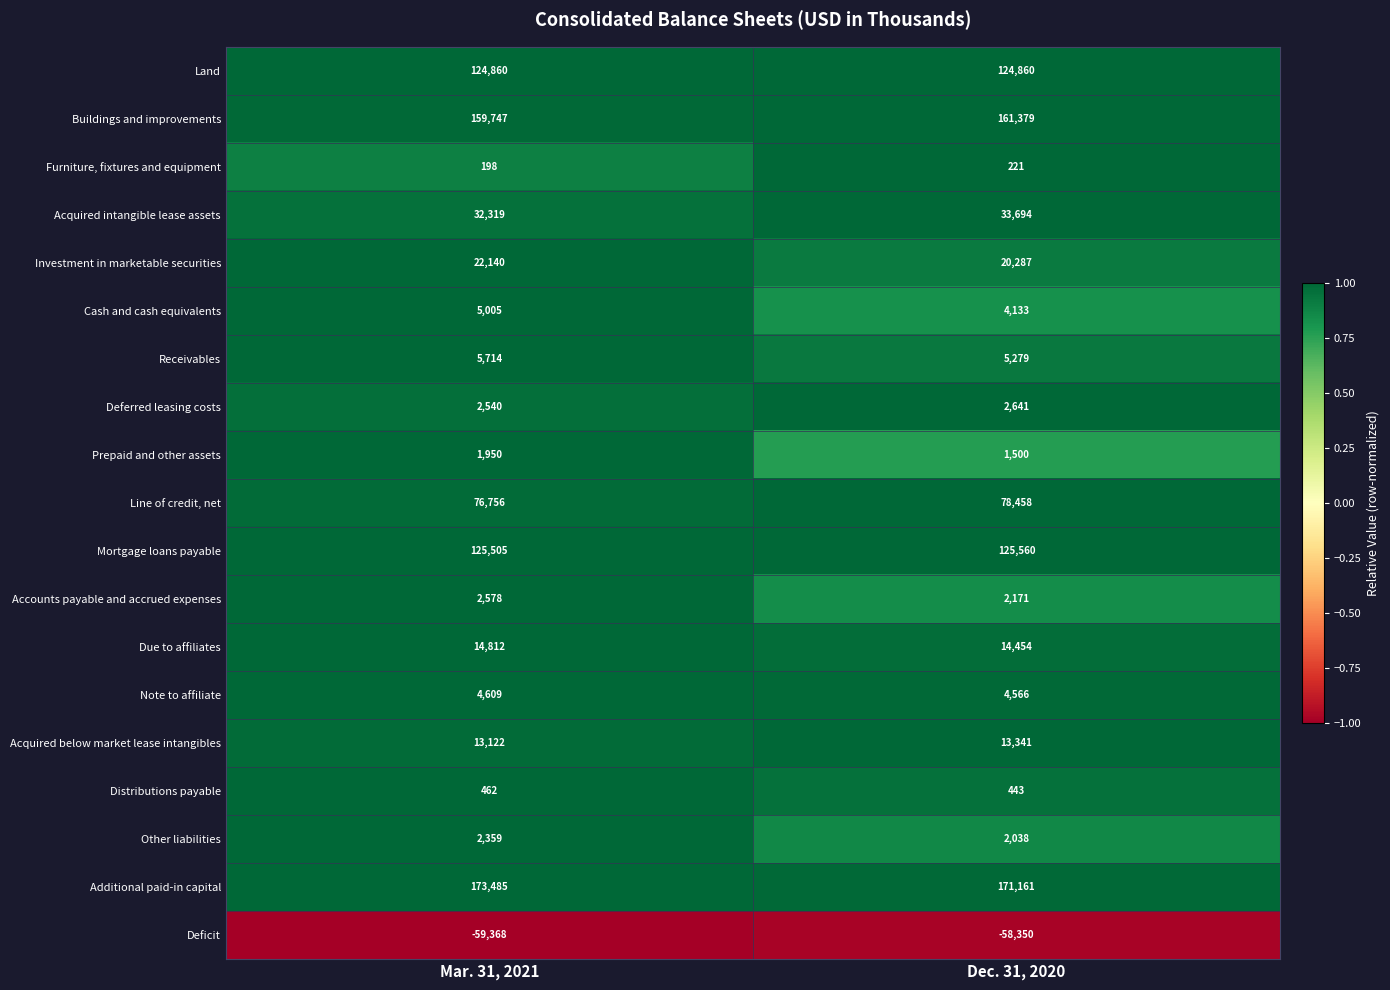

What is the approximate value of Accounts payable and accrued expenses at Mar. 31, 2021, to the nearest 50?

2600